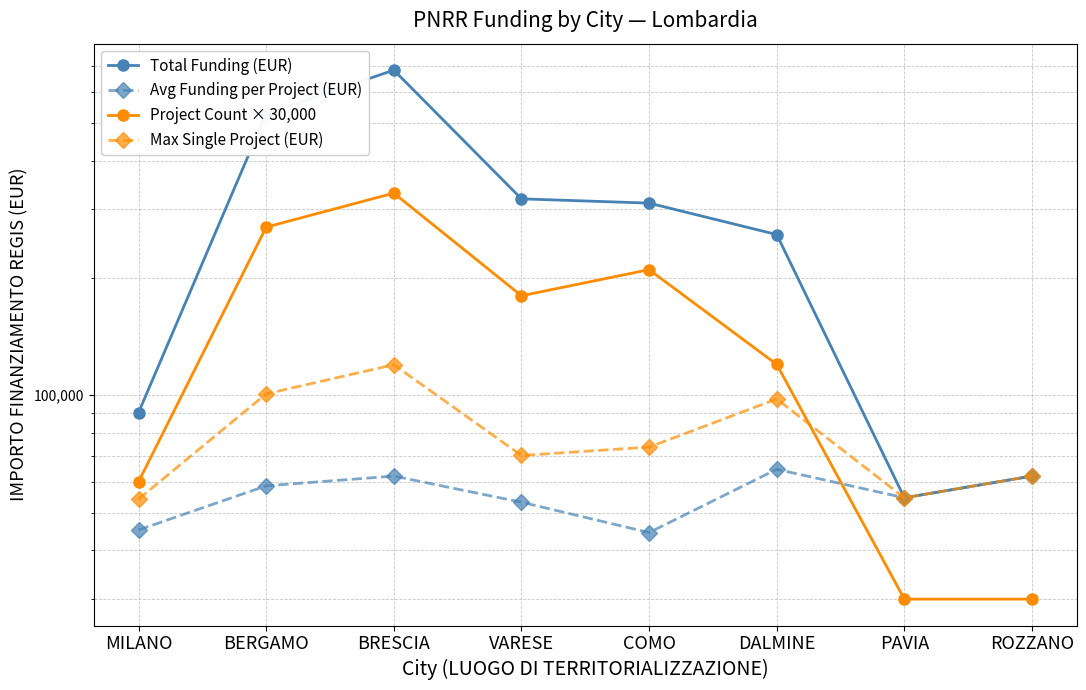

What is the difference between the second highest and second lowest values in the Avg Funding per Project (EUR) series?

16928.1